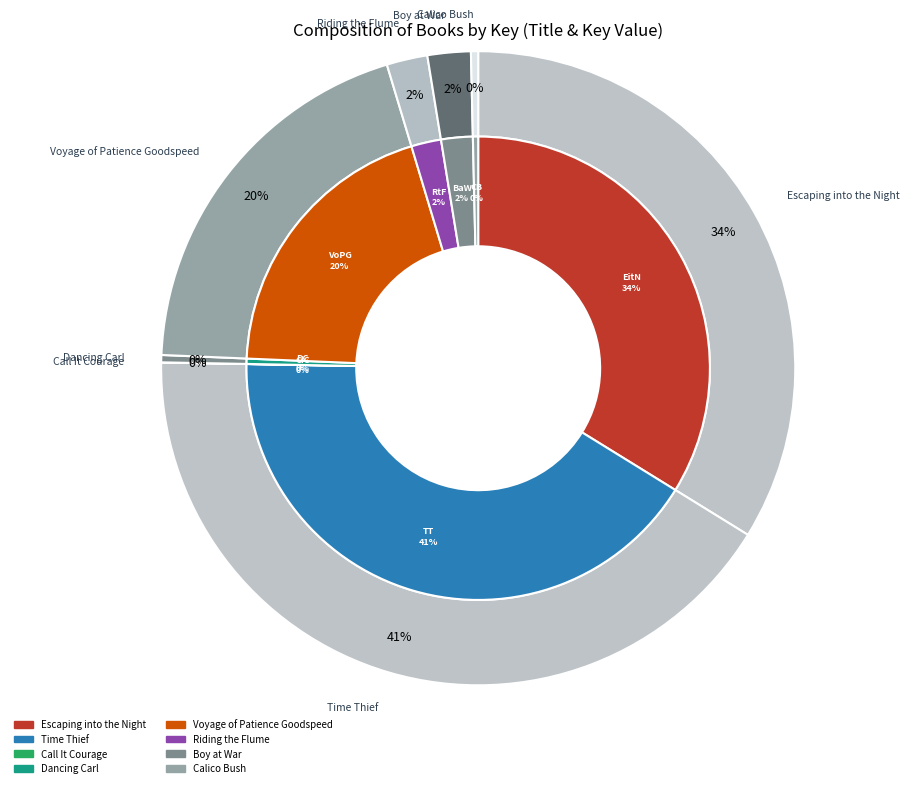

To the nearest percent, what percentage of the pie is Voyage of Patience Goodspeed?

20%